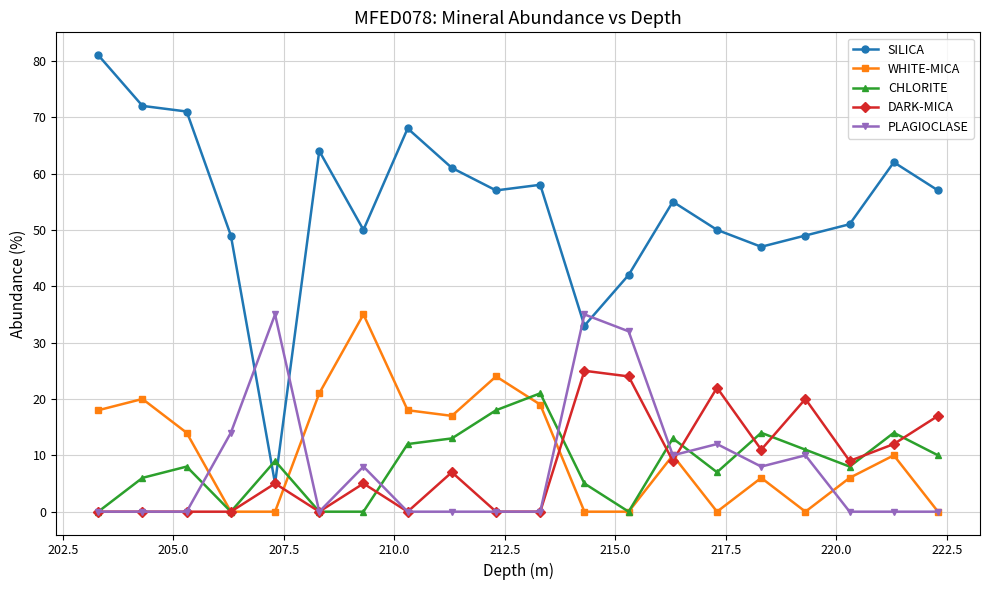

Which series ends up on top after the final intersection of SILICA and CHLORITE?

SILICA